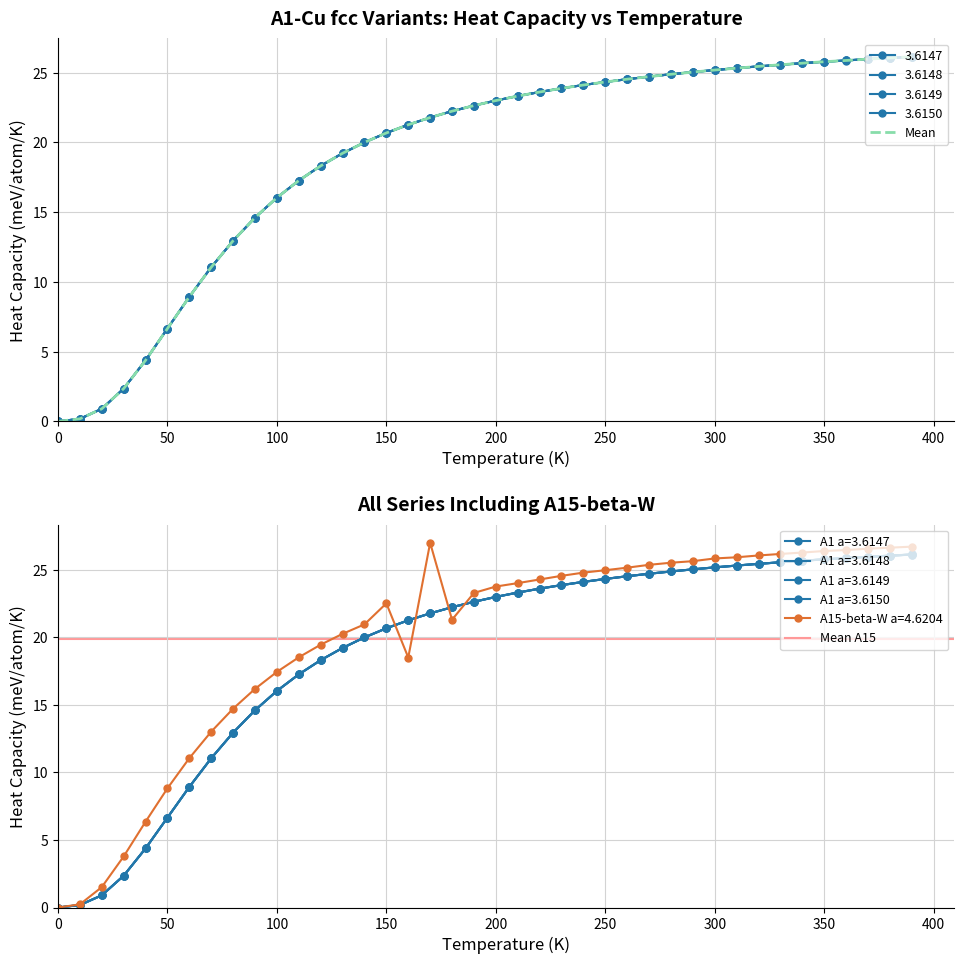

Which series has the largest total across all categories?

A15--beta-W a=4.6204